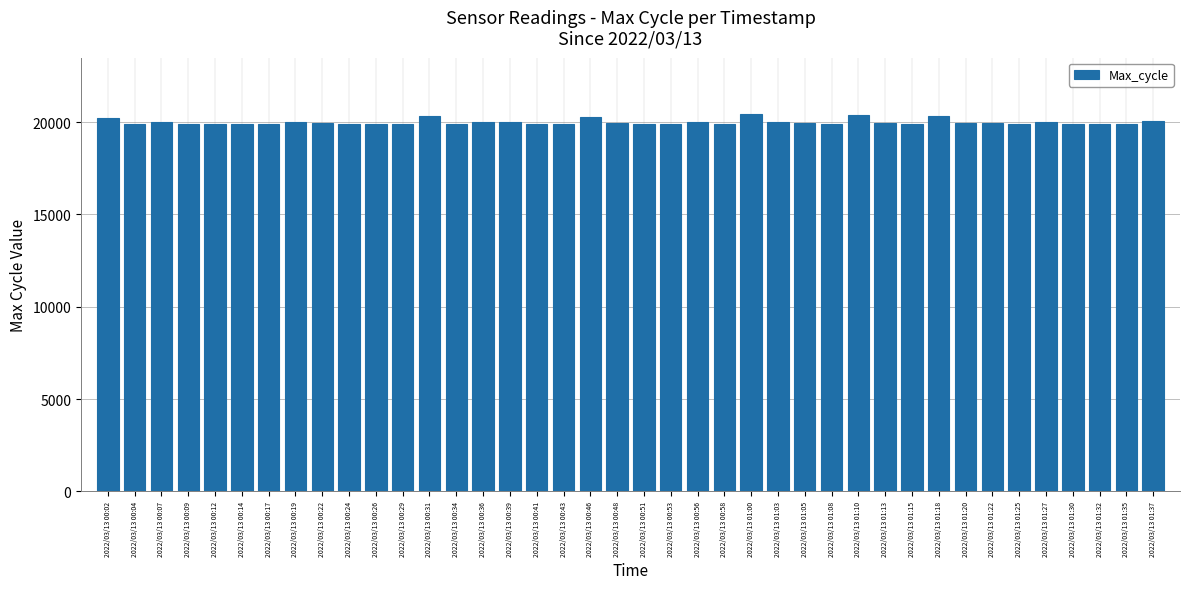

What is the sum of all values?

800141